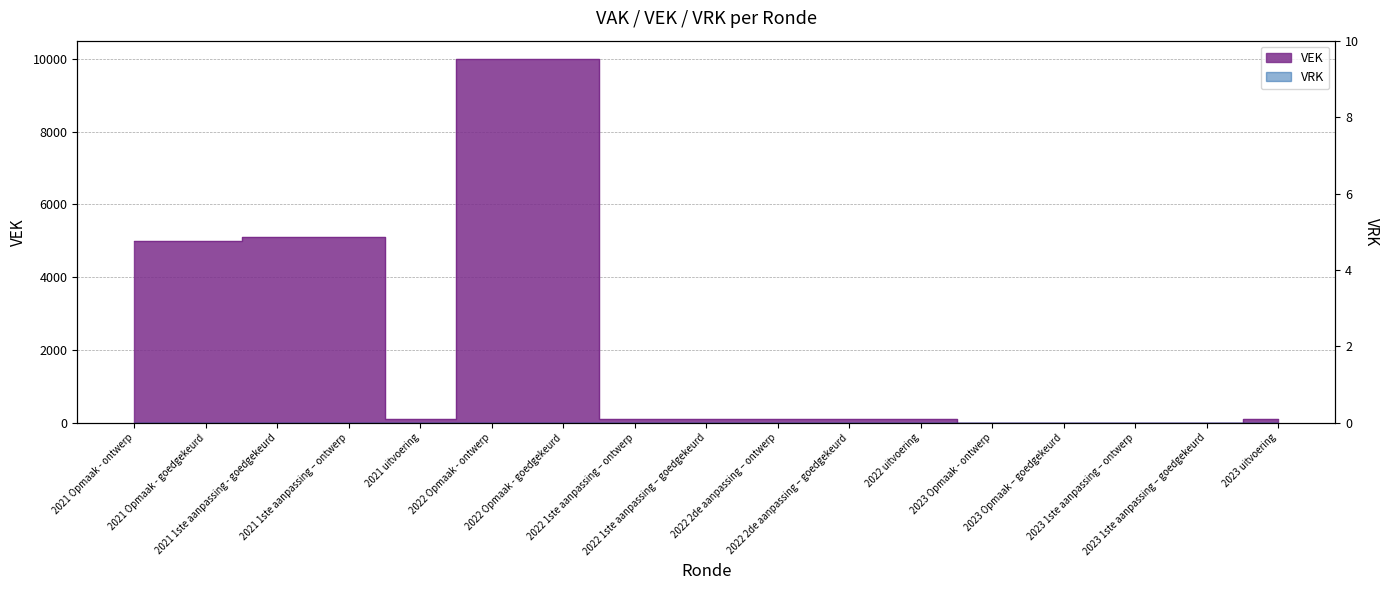

What is the difference between the maximum and minimum values?

10000